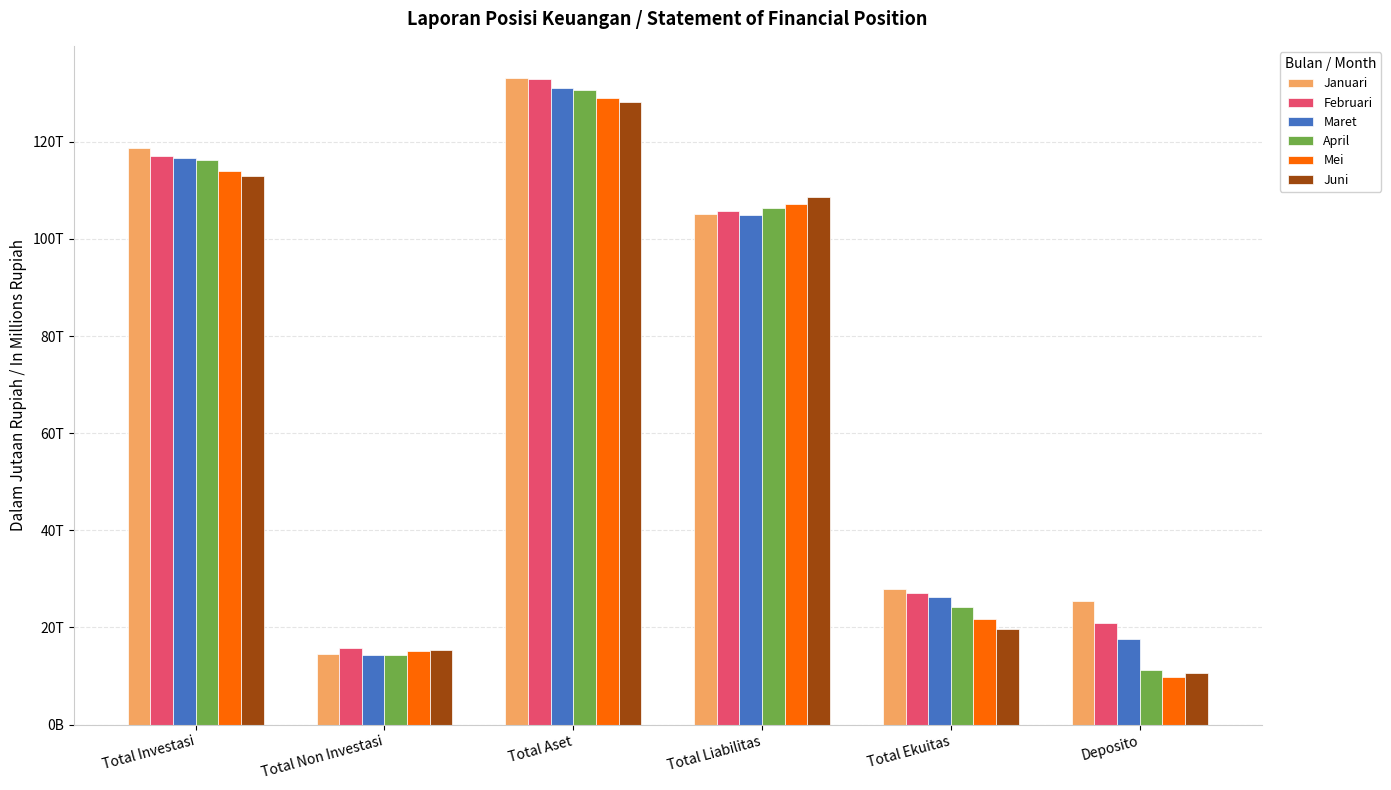

What are all the series names shown in the legend?

Januari, Februari, Maret, April, Mei, Juni